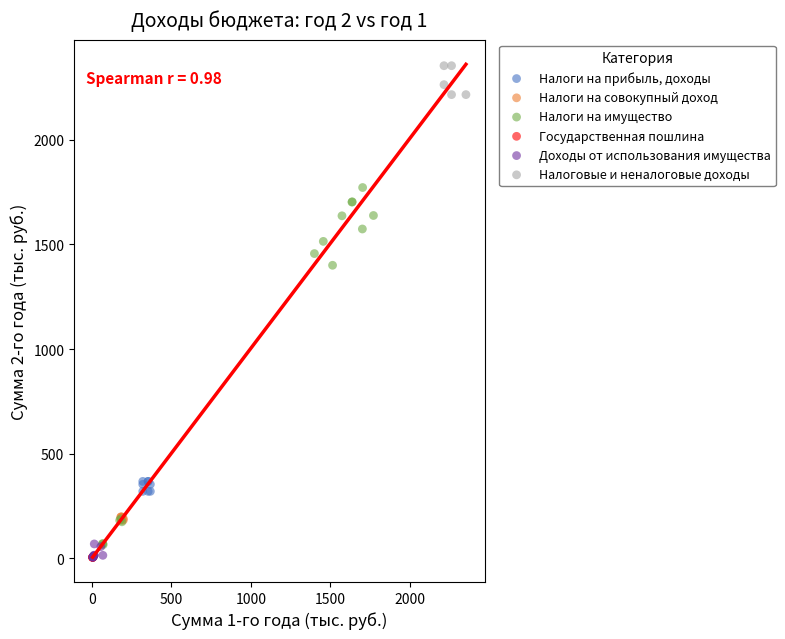

Which series has the widest spread of Y values?

Налоги на имущество